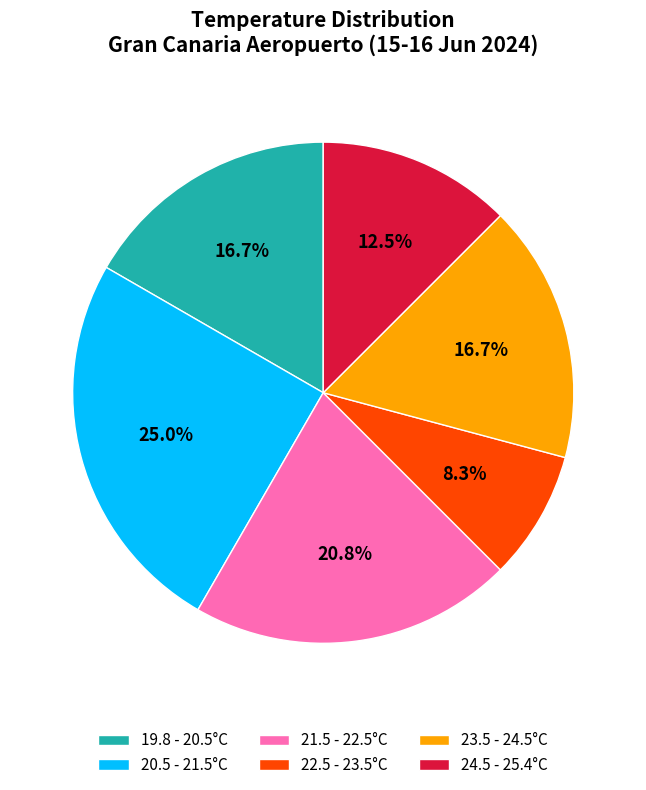

Which slice is the smallest?

22.5 - 23.5°C